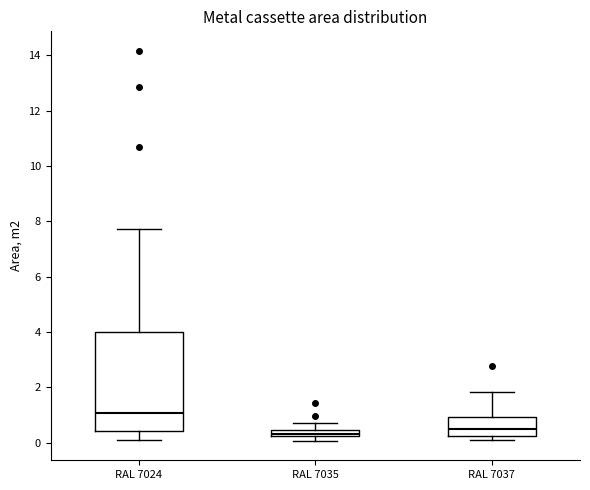

Where does the upper whisker of the box for RAL 7037 end on the y-axis? The values are not printed on the chart, so give them approximately, as read against the axis.

1.8